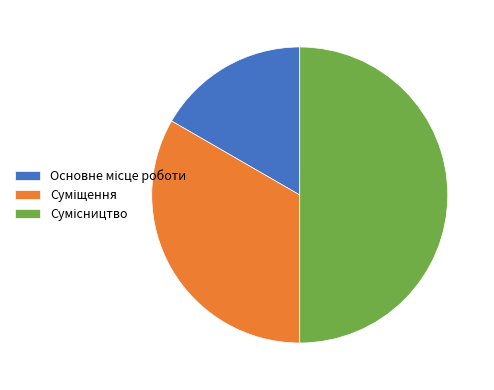

Count the number of slices in the pie.

3